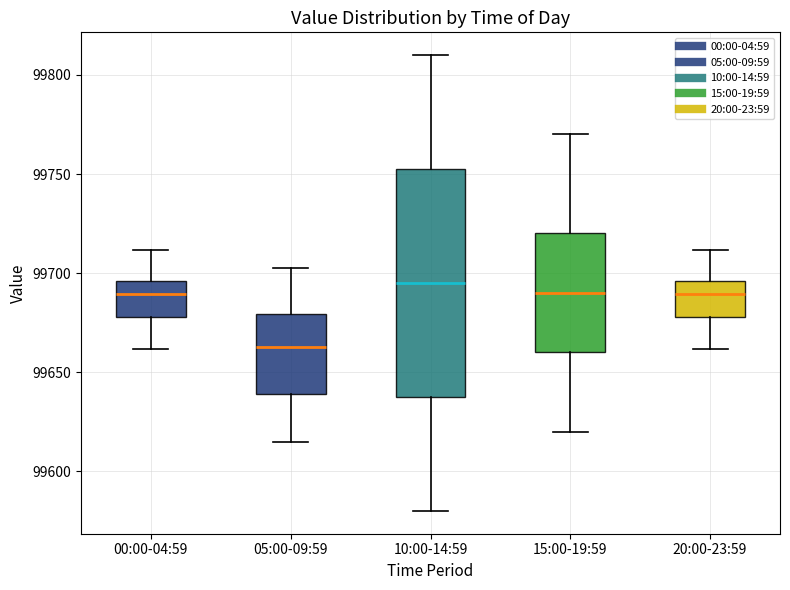

Which box's median line is the lowest?

05:00-09:59